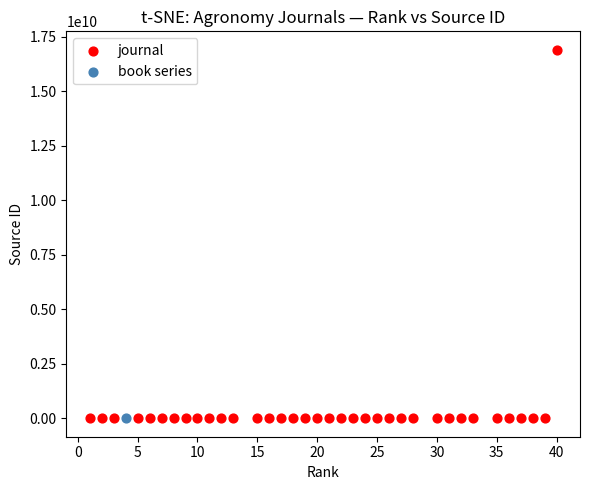

What are all the series names shown in the legend?

journal, book series